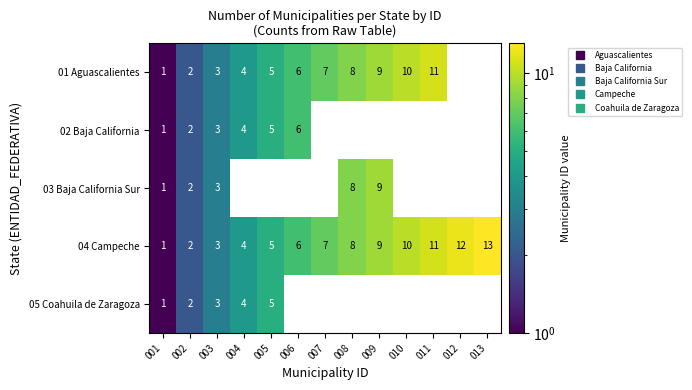

What is the maximum value for 05 Coahuila de Zaragoza?

5.0